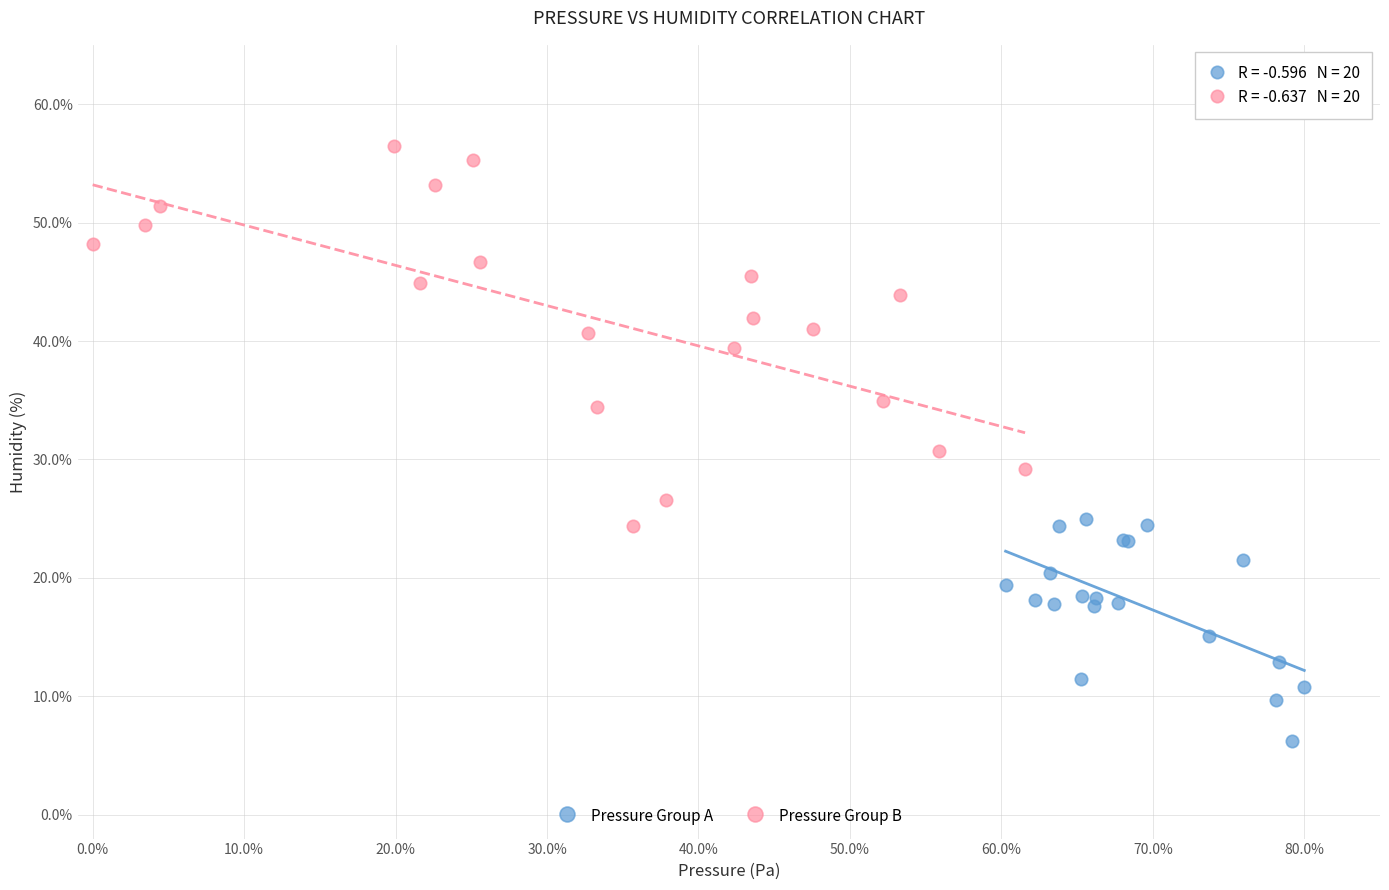

Which series reaches the maximum Y coordinate?

Pressure Group B